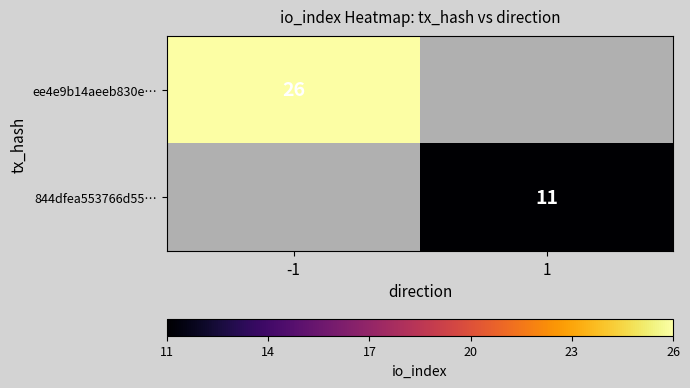

What is the minimum value shown in the chart?

11.0